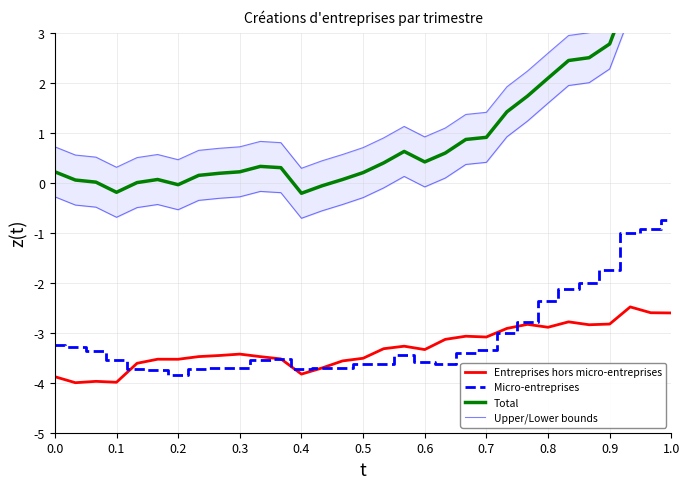

What is the average value of the Upper/Lower bounds series?

1.5